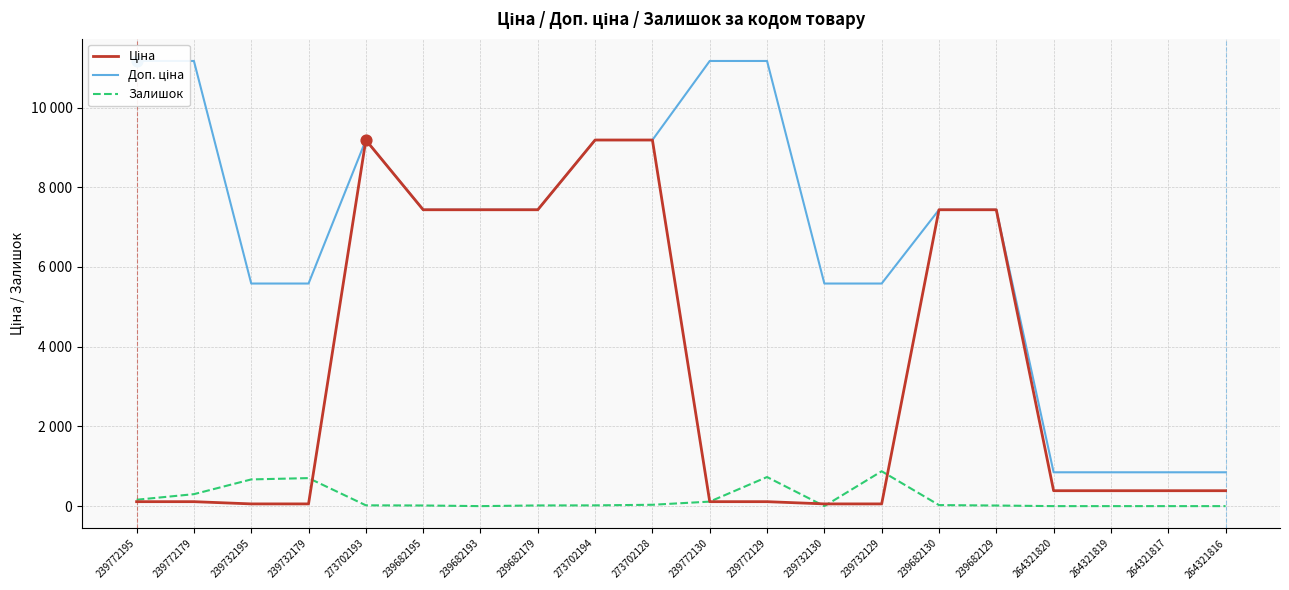

Which series has the widest spread of Y values?

Доп. ціна